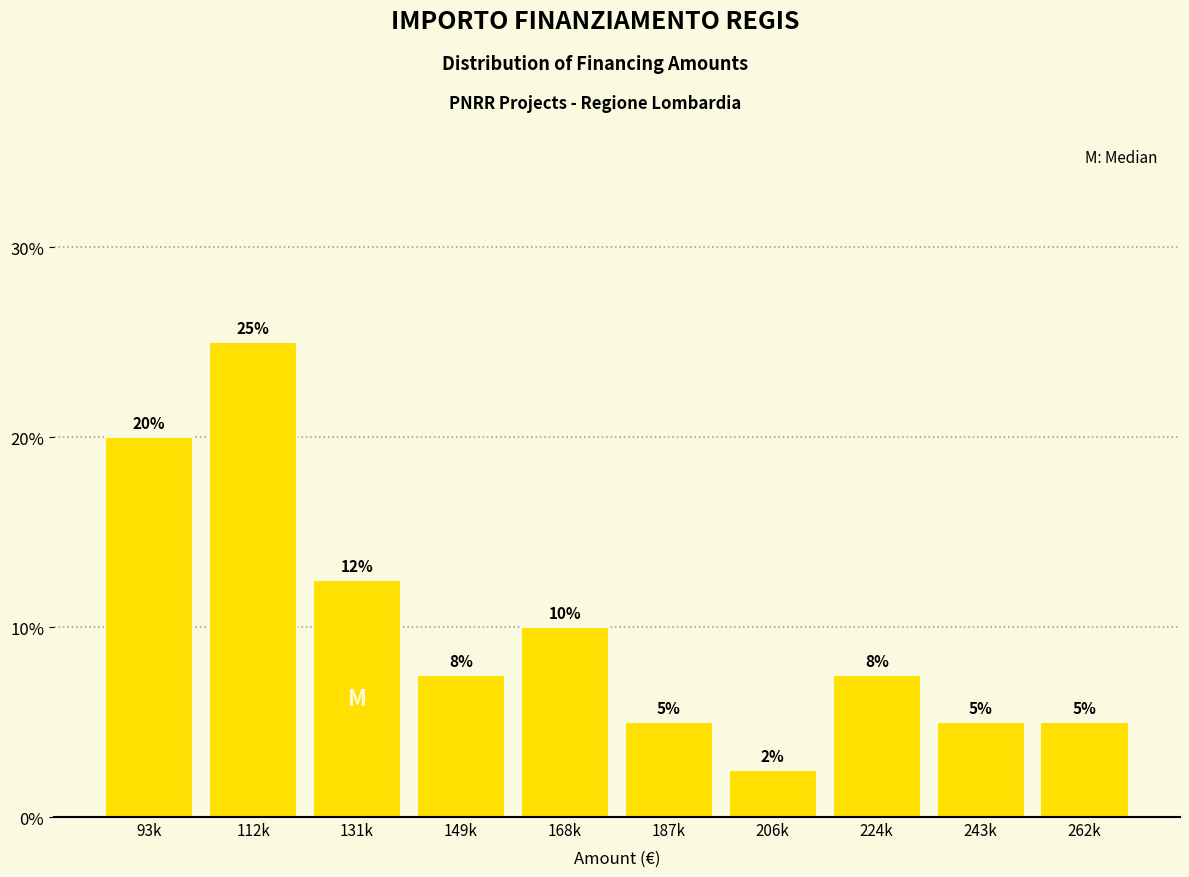

Between 149k and 206k, which is larger?

149k